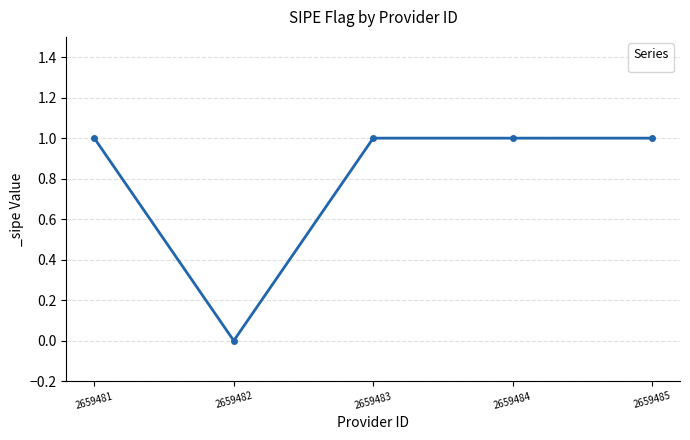

What is the difference between the maximum and minimum values?

1